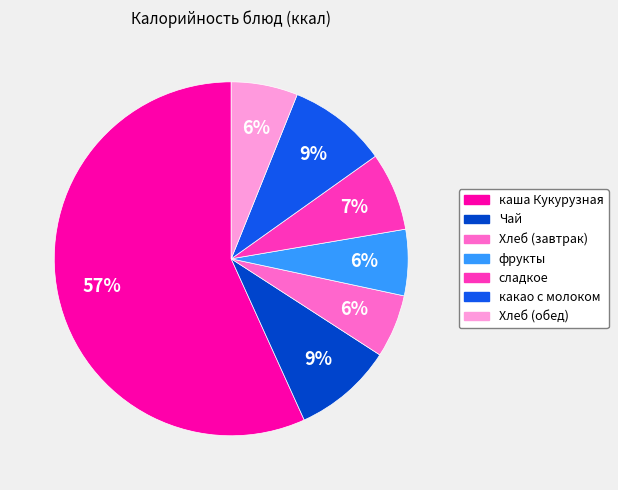

True or false: сладкое accounts for 1% of the total.

False